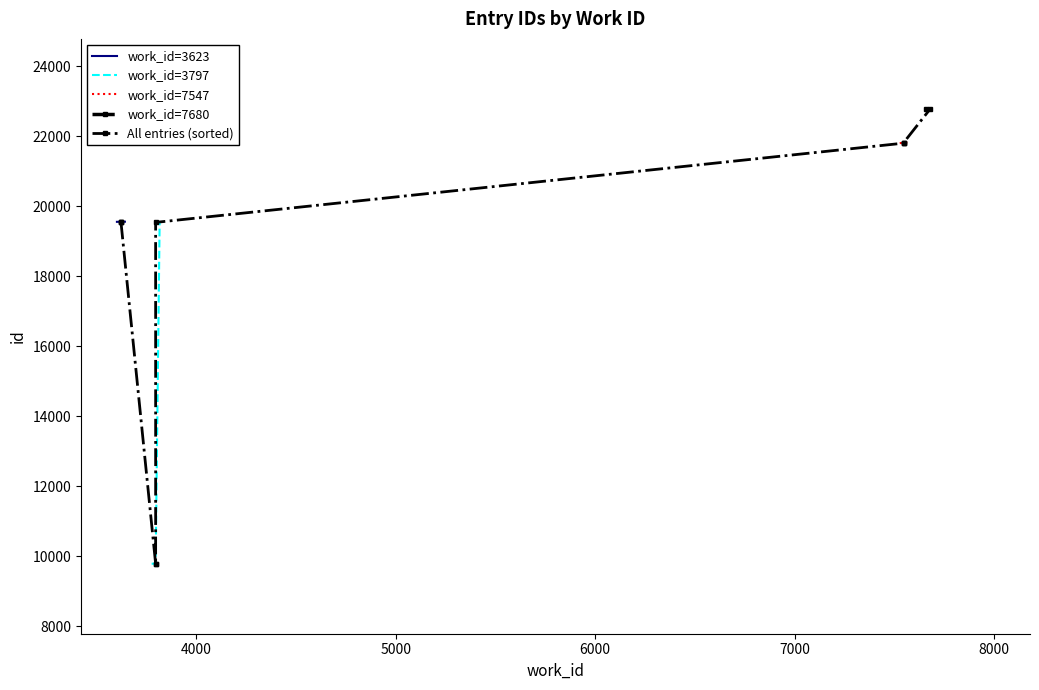

True or false: work_id and id intersect in this chart.

False